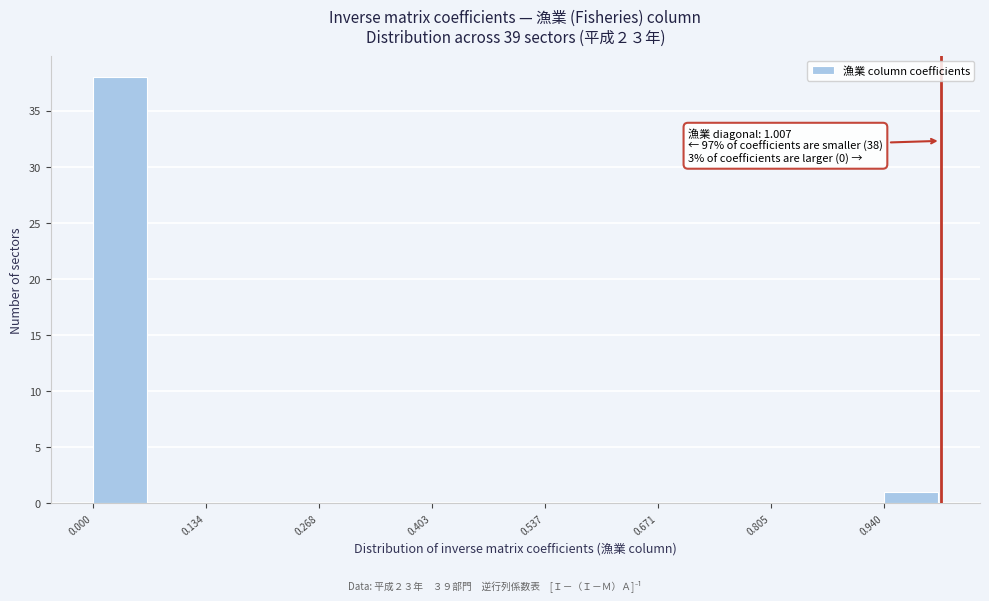

Around what value on the x-axis is the tallest bar? Give the approximate position of its centre, as read against the axis.

0.04